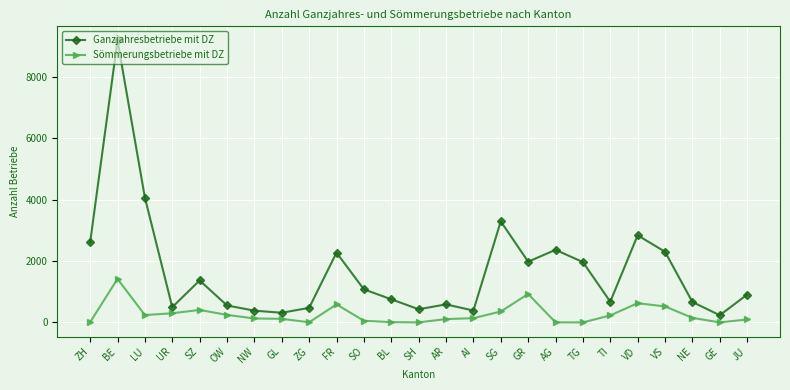

Is the value of Ganzjahresbetriebe mit DZ at SG greater than the value of Sömmerungsbetriebe mit DZ at OW?

Yes